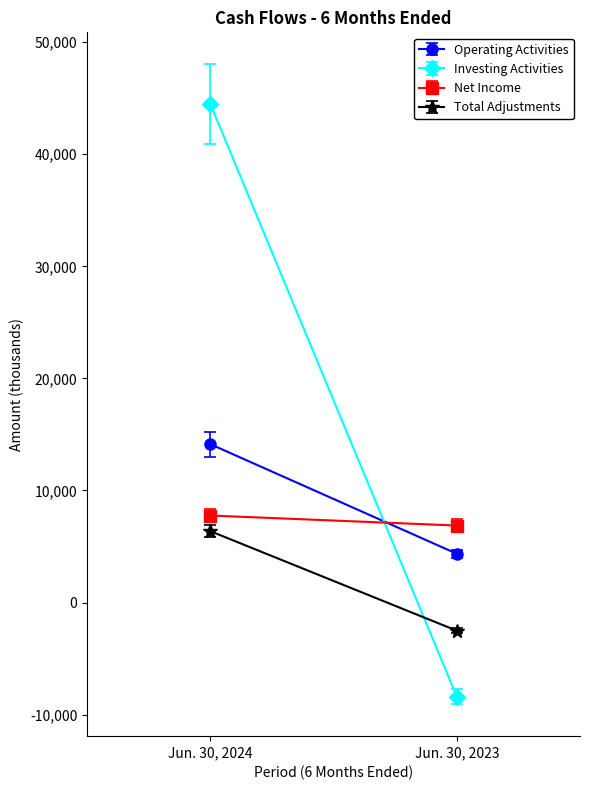

Reading right to left, extract all data points from this chart.

Operating Activities: 4352	14127
Investing Activities: -8399	44469
Net Income: 6868	7763
Total Adjustments: -2516	6364